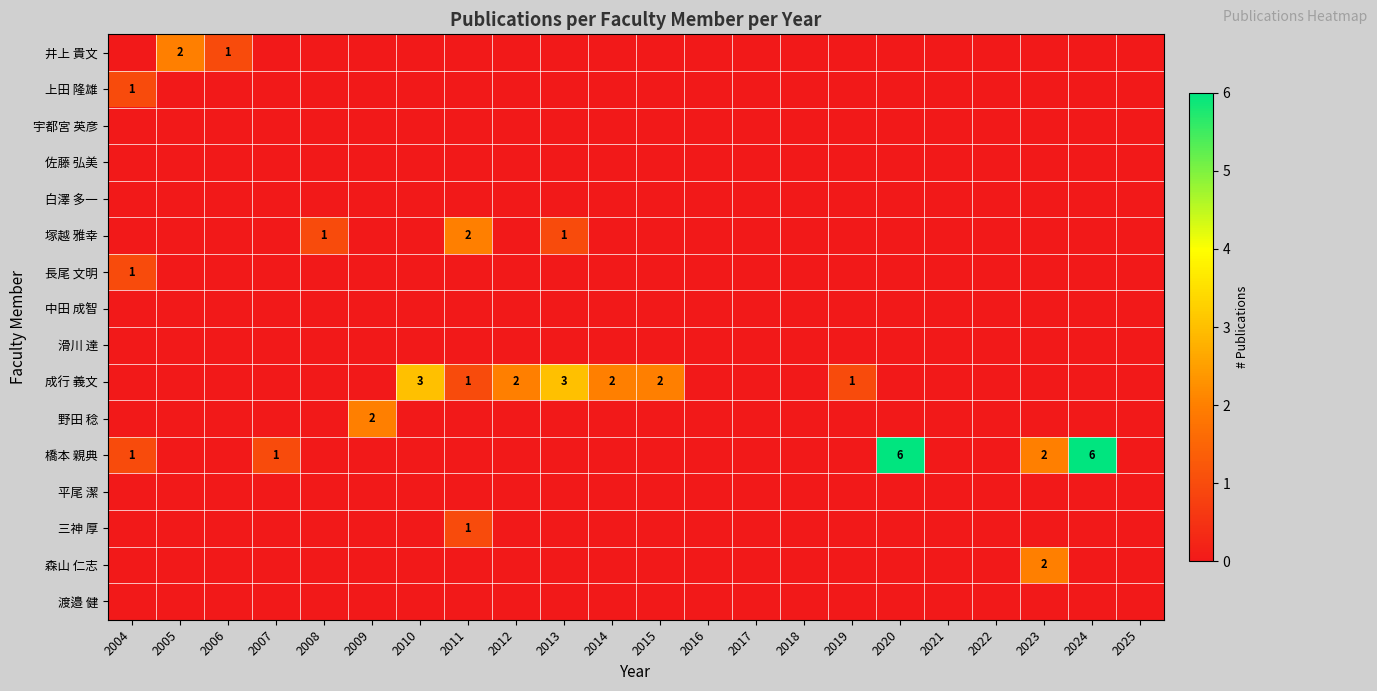

Rank the series at 2013 from lowest to highest value.

井上 貴文, 上田 隆雄, 宇都宮 英彦, 佐藤 弘美, 白澤 多一, 長尾 文明, 中田 成智, 滑川 達, 野田 稔, 橋本 親典, 平尾 潔, 三神 厚, 森山 仁志, 渡邉 健, 塚越 雅幸, 成行 義文